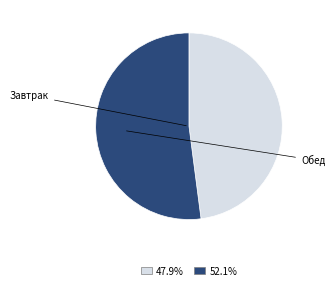

Count the number of slices in the pie.

2